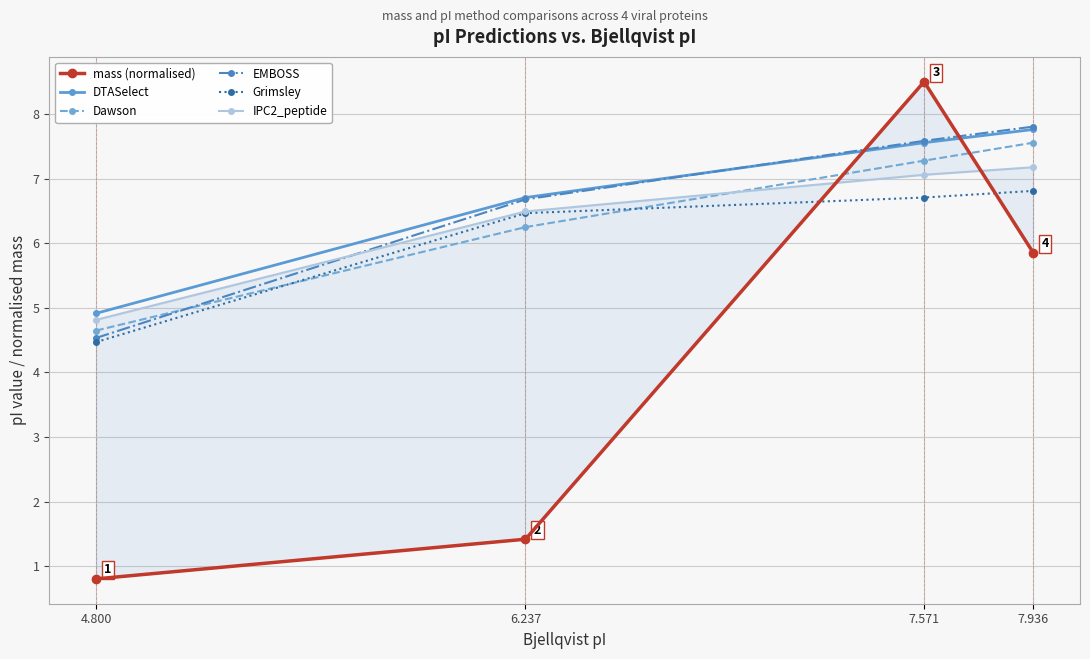

The Dawson series shows 7.6 at 7.936. True or false?

True